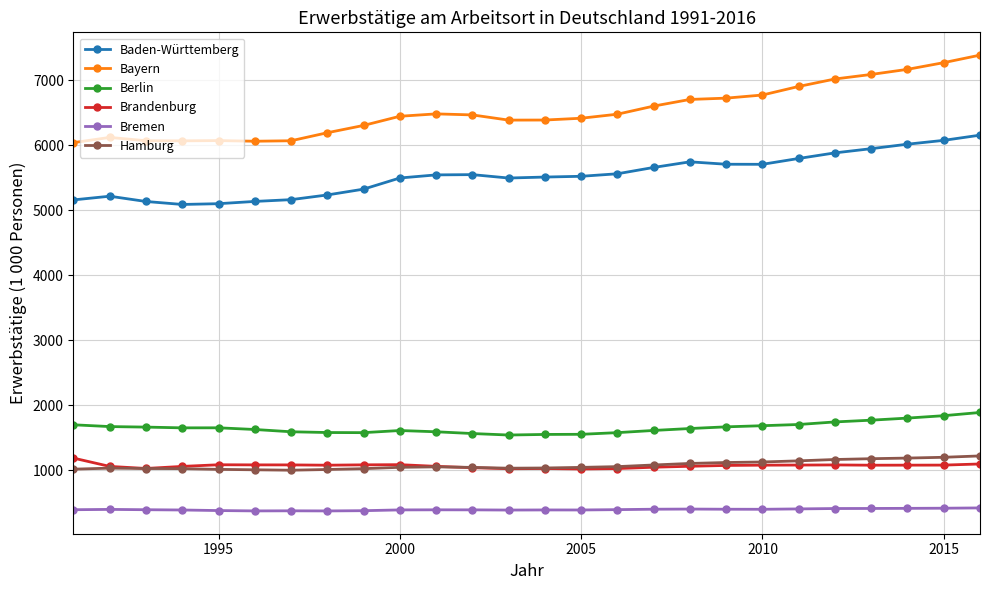

What is the minimum value for Bayern?

6043.7